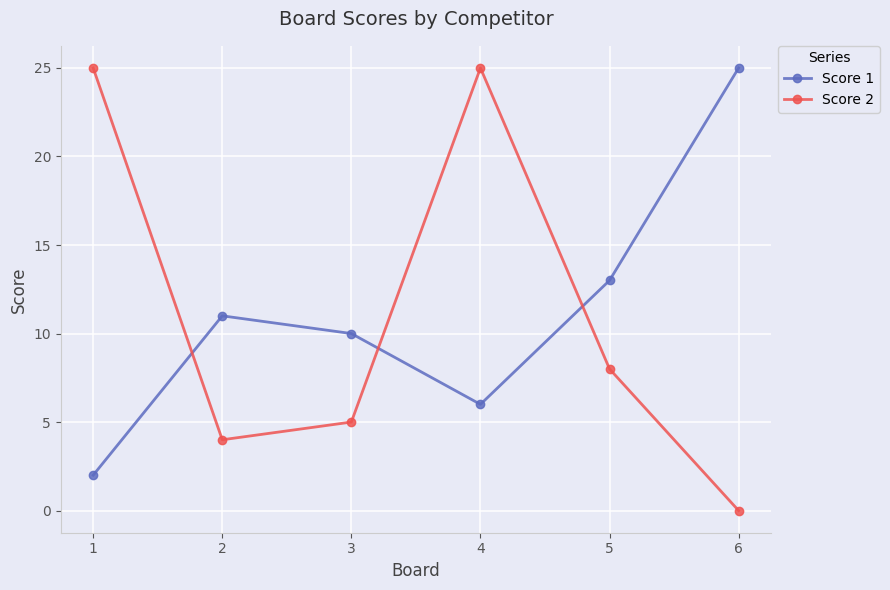

What is the spread (max minus min) of values at 5?

5